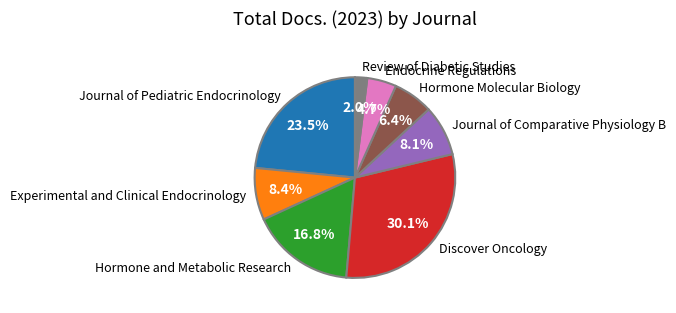

What portion of the pie excludes Experimental and Clinical Endocrinology?

91.6%